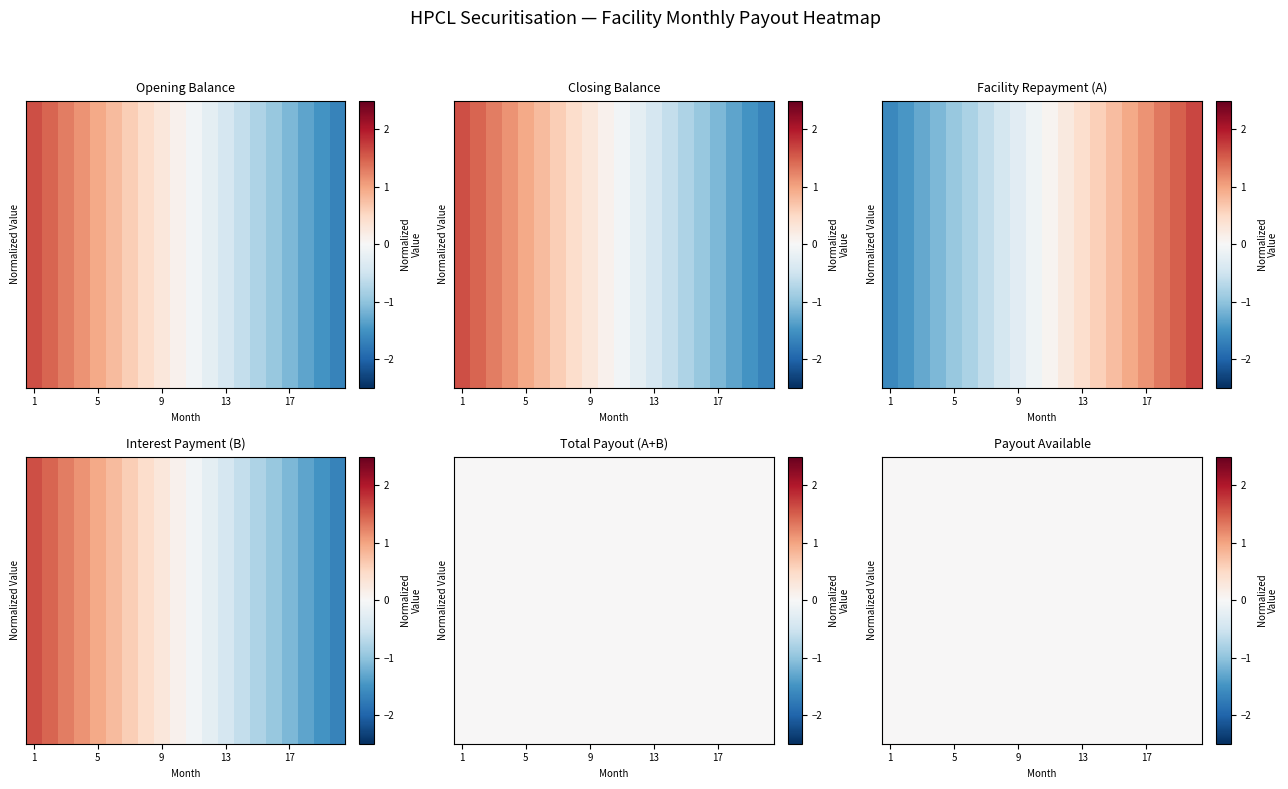

Which has a higher value, 15 or 9?

9